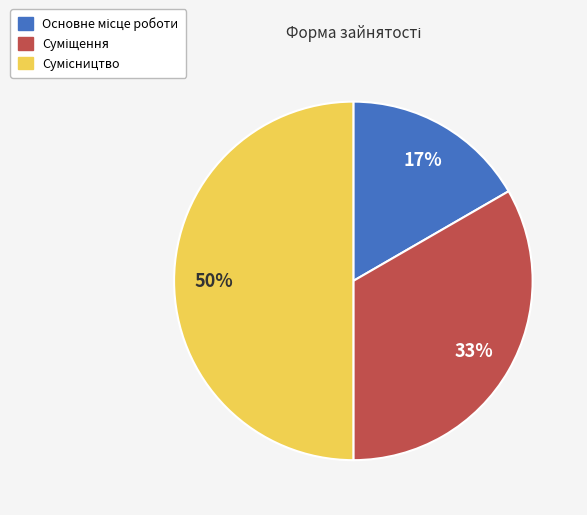

To the nearest percent, what is the average slice percentage?

33%